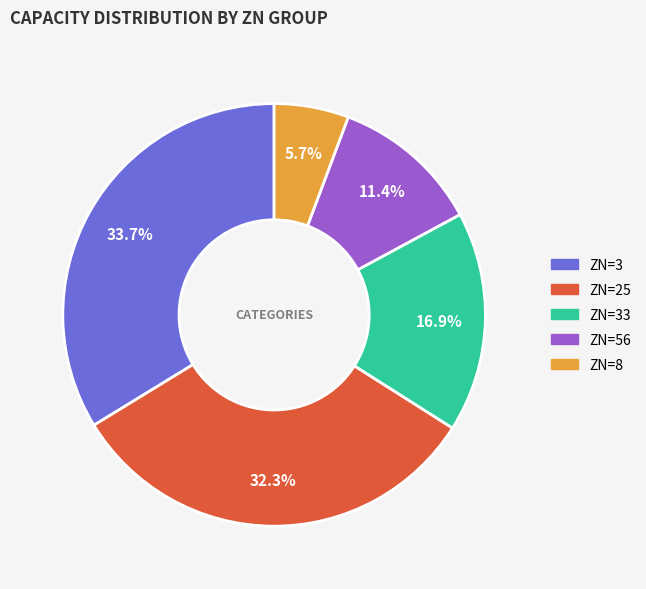

Is there a majority slice in this chart?

No